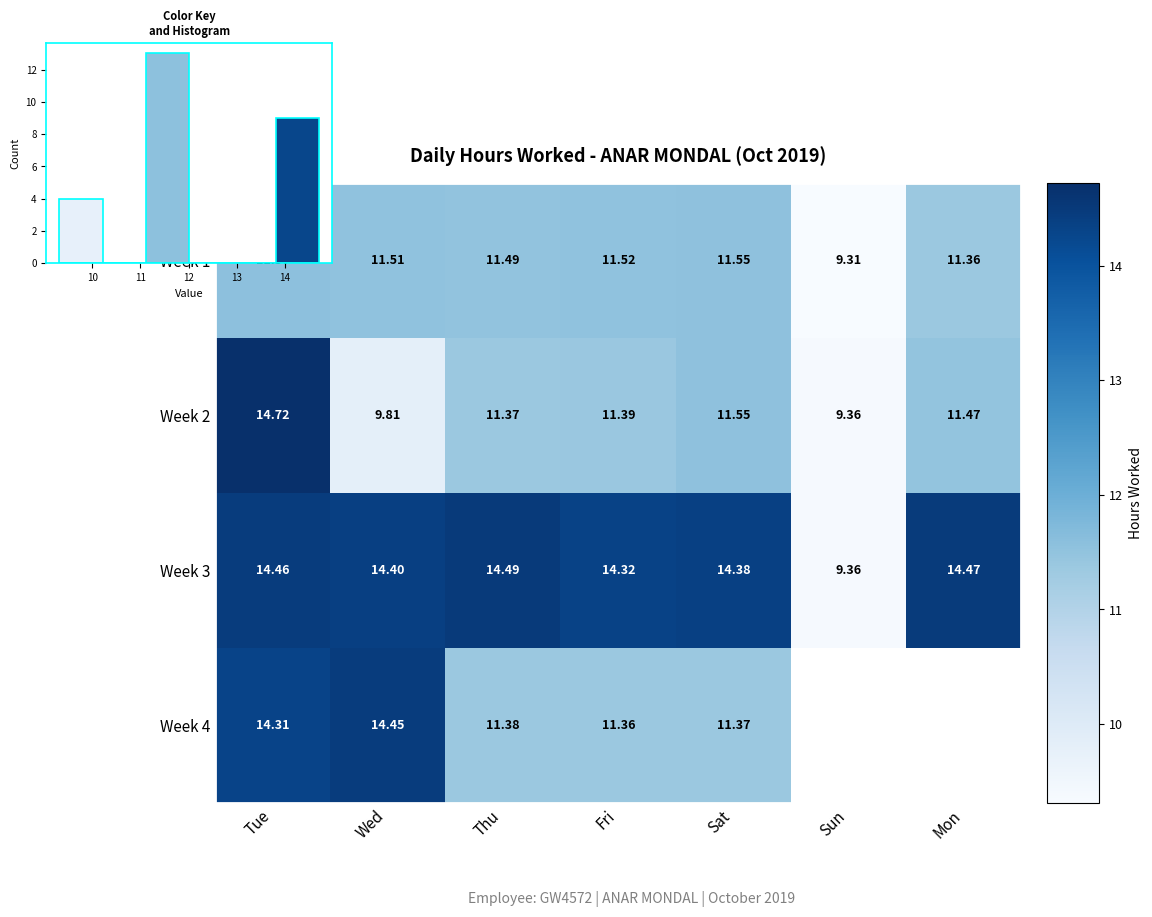

What is the difference between the maximum and minimum values in the Week 2 series?

5.4